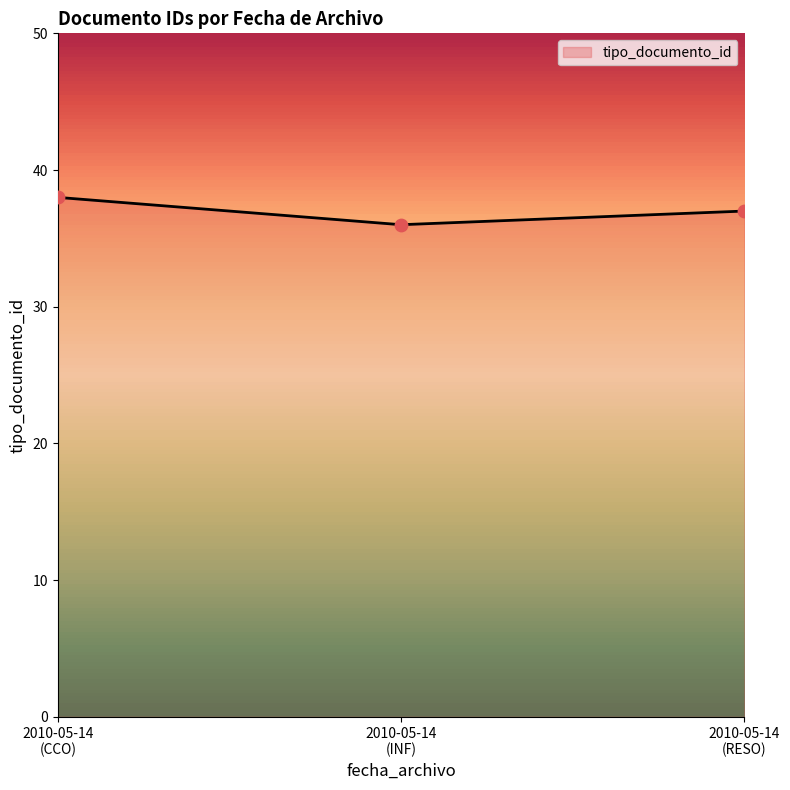

What is the maximum value shown in the chart?

38